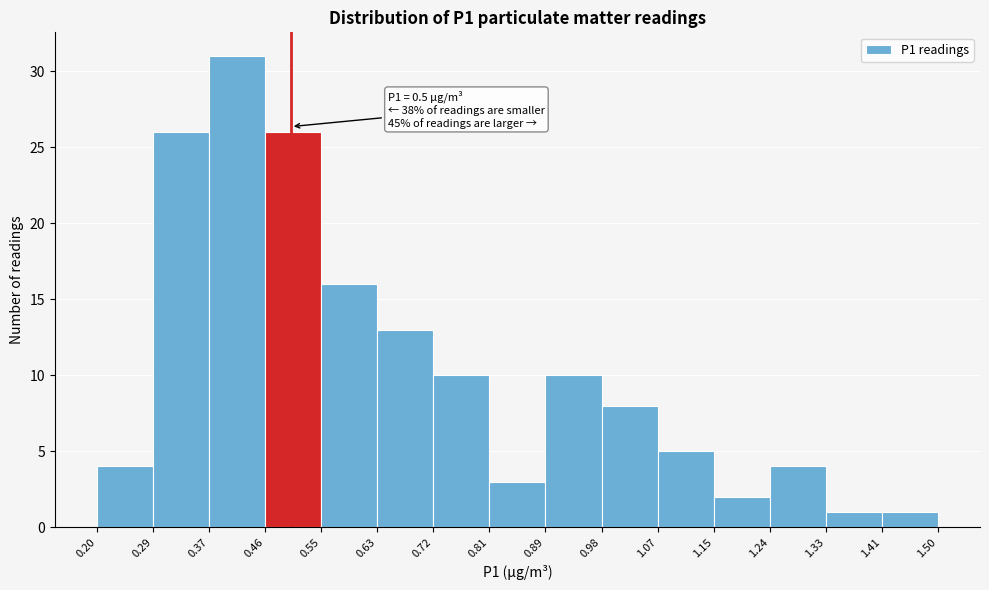

Which range on the x-axis has the tallest bar?

0.37 to 0.46